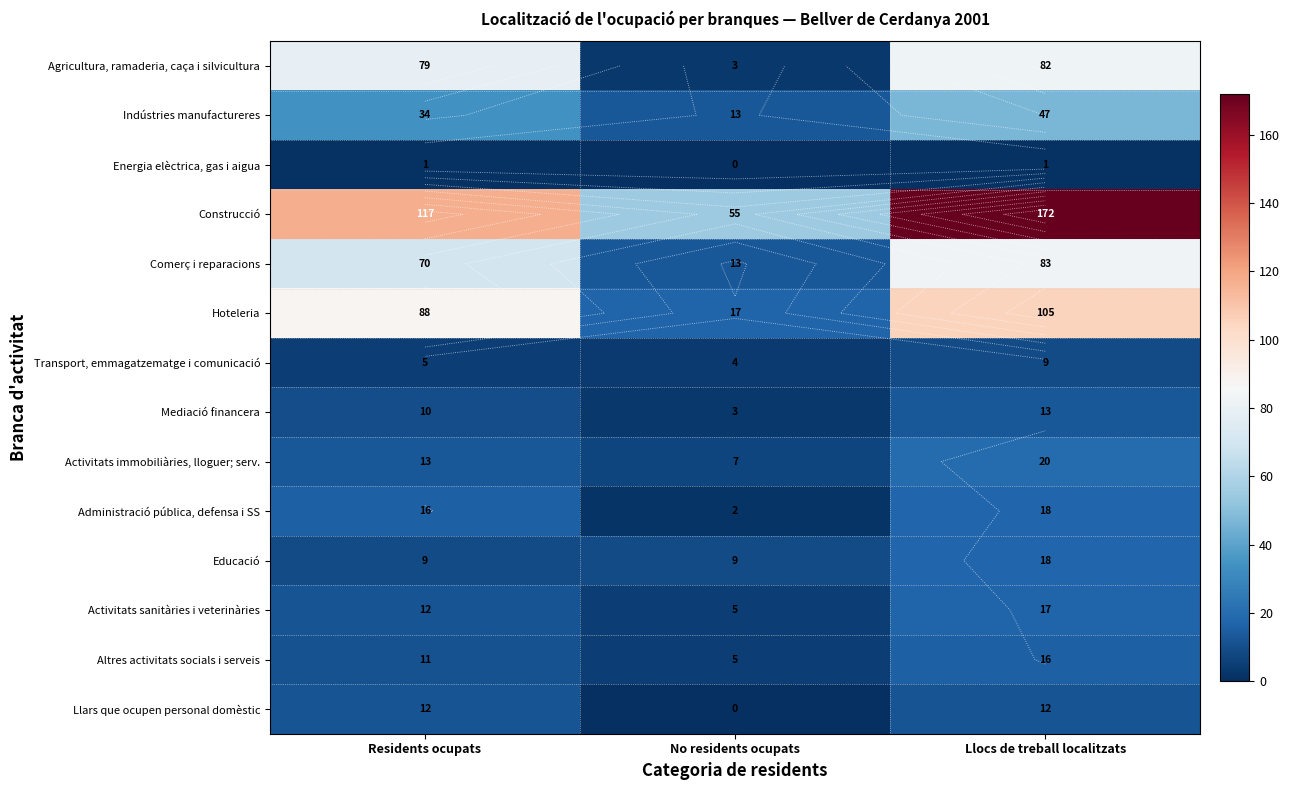

What is the difference between the highest and lowest values at No residents ocupats?

55